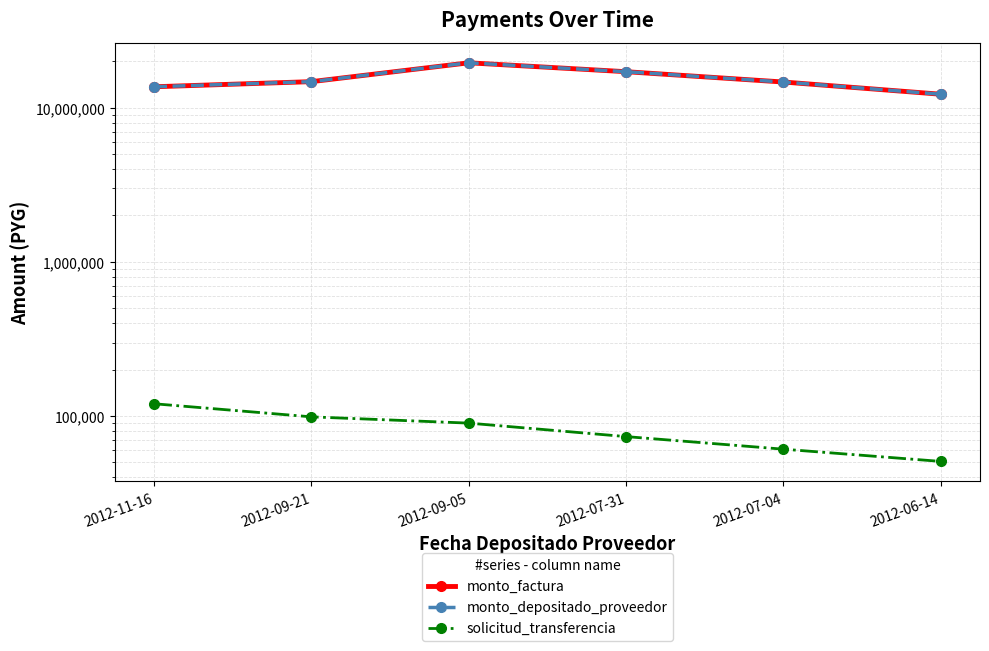

What position from the right is 2012-11-16?

6